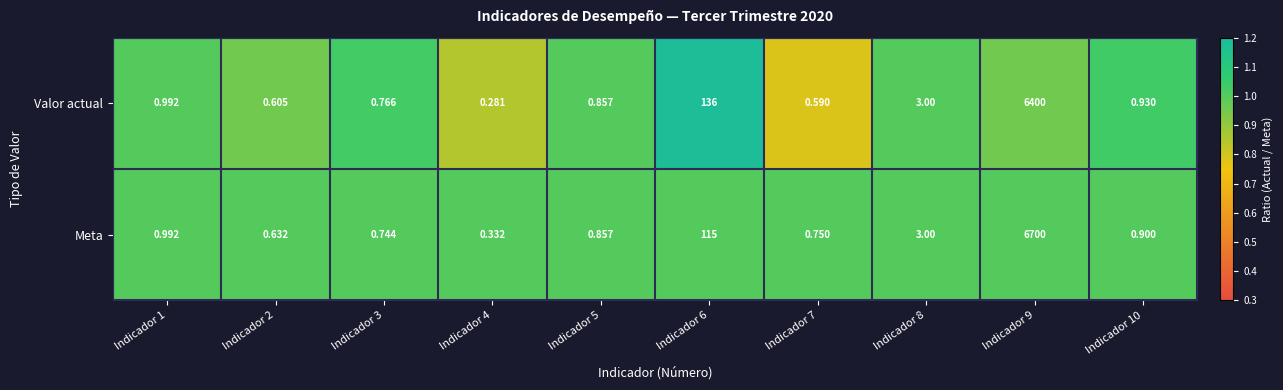

What is the total value across all series at Indicador 8?

6.0